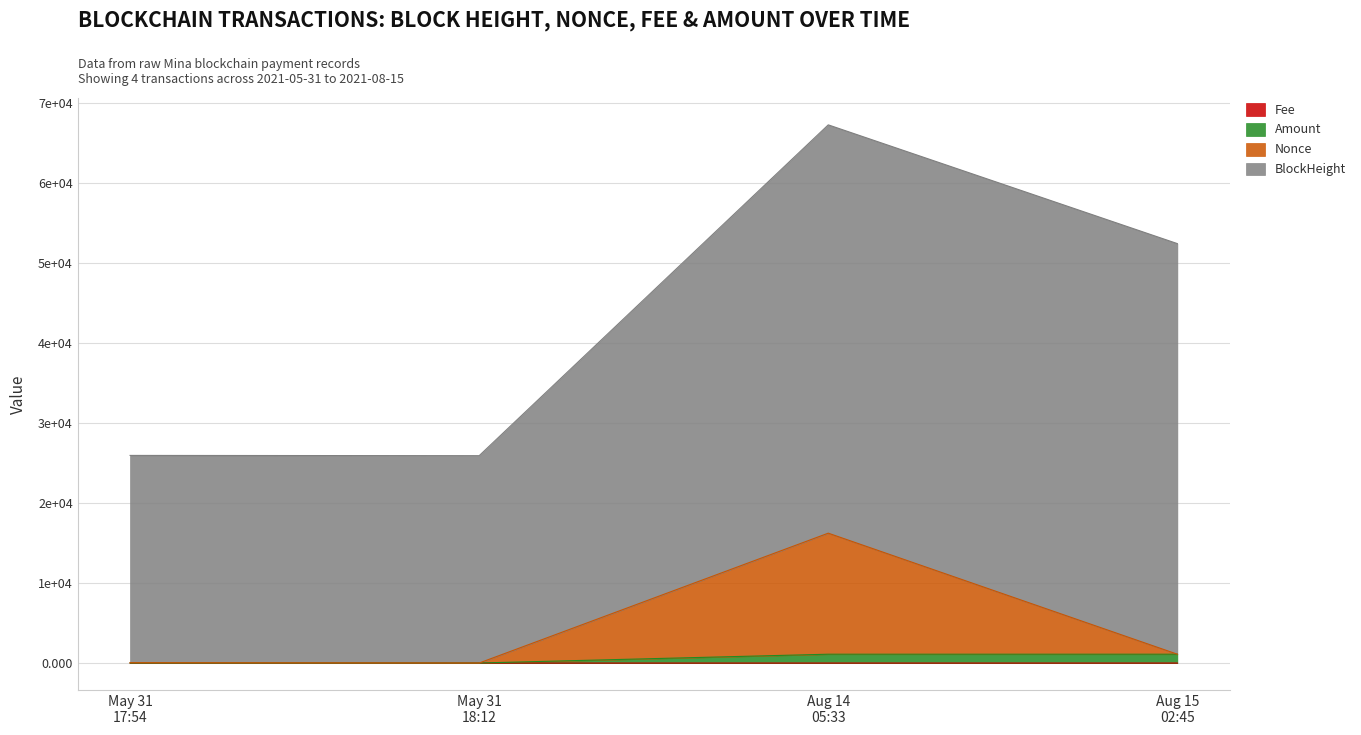

True or false: BlockHeight has more than 2 points higher than both neighbors.

False